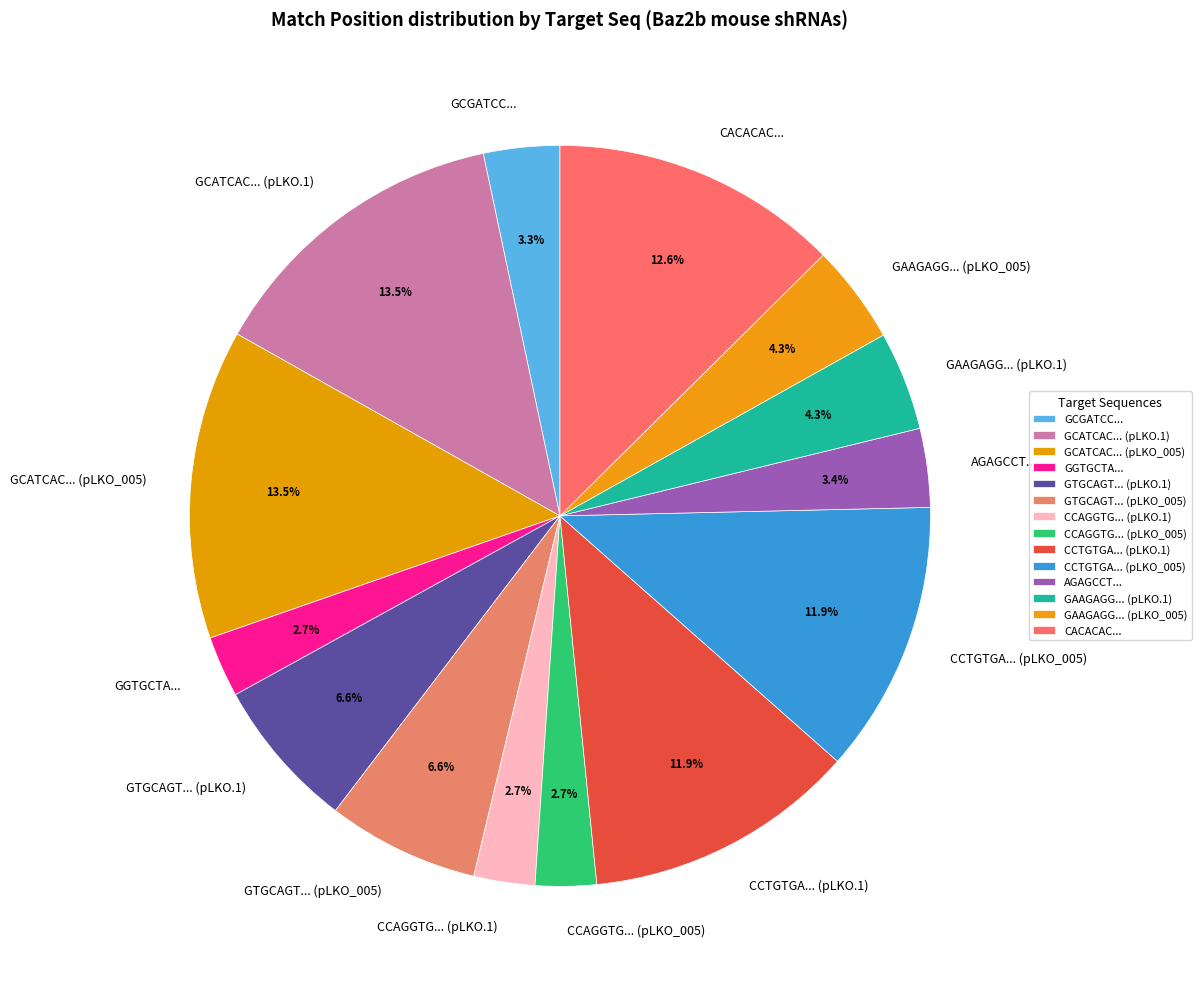

What percentage do CCTGTGA... (pLKO_005) and CCAGGTG... (pLKO.1) together represent?

14.6%